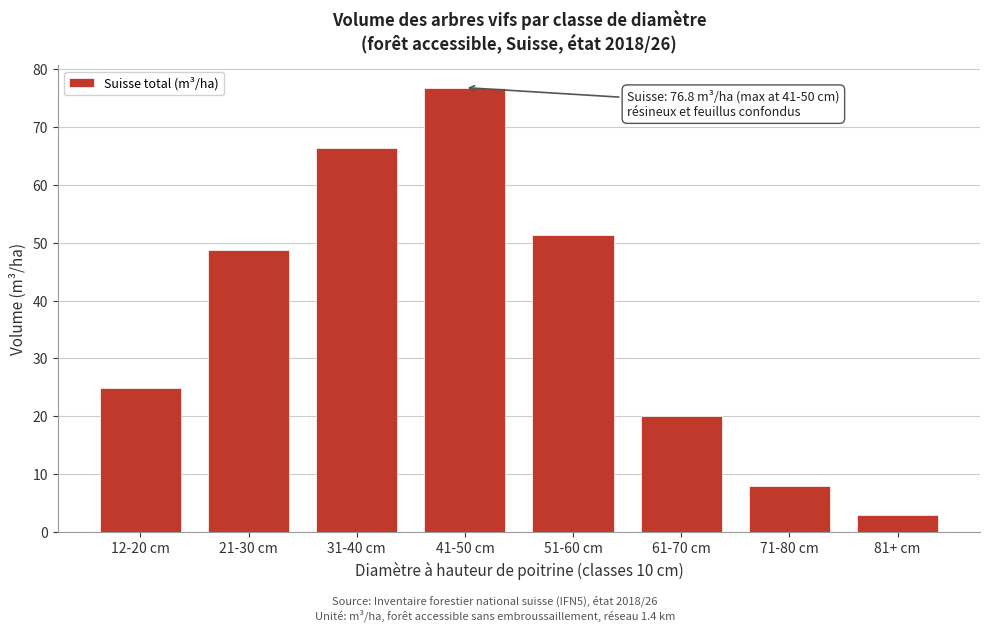

Reading right to left, list all the values displayed in this chart.

81+ cm=3.0	71-80 cm=8.0	61-70 cm=20.0	51-60 cm=51.4	41-50 cm=76.8	31-40 cm=66.3	21-30 cm=48.8	12-20 cm=24.9